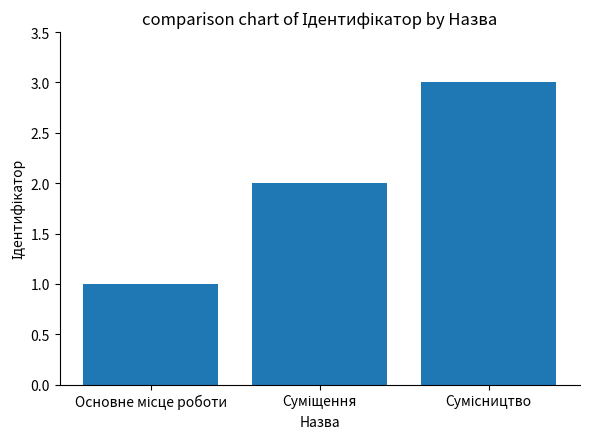

What is the maximum value shown in the chart?

3